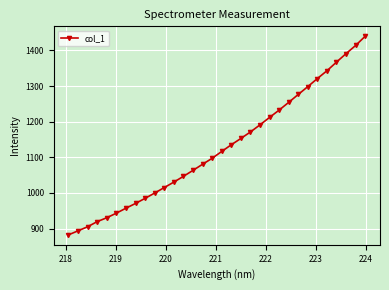

What is the maximum value shown in the chart?

1439.8